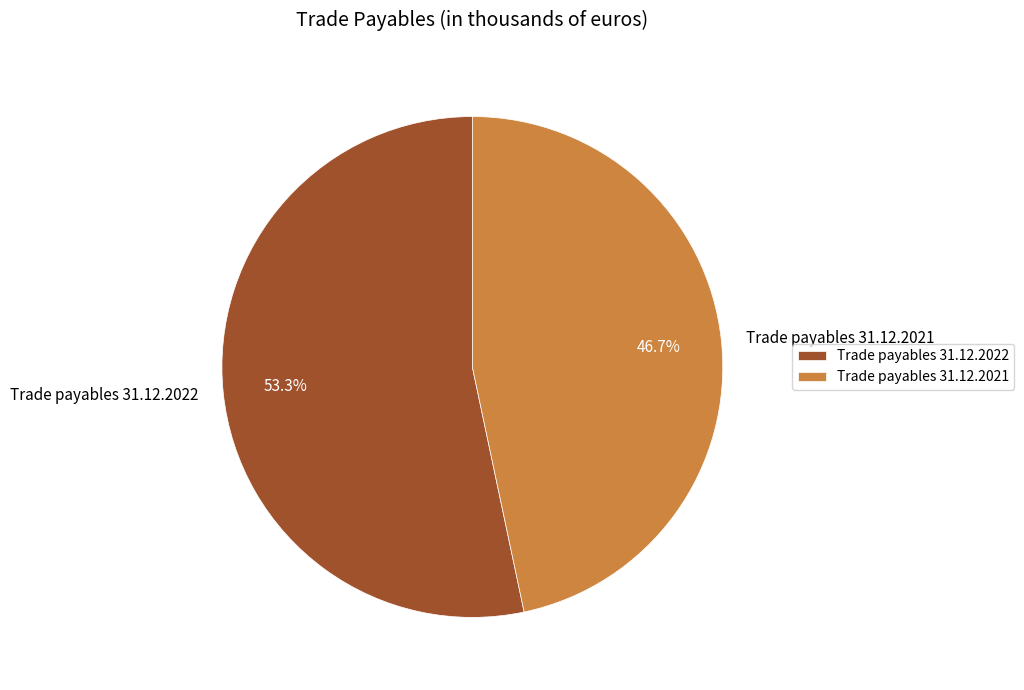

How many segments does this pie chart have?

2